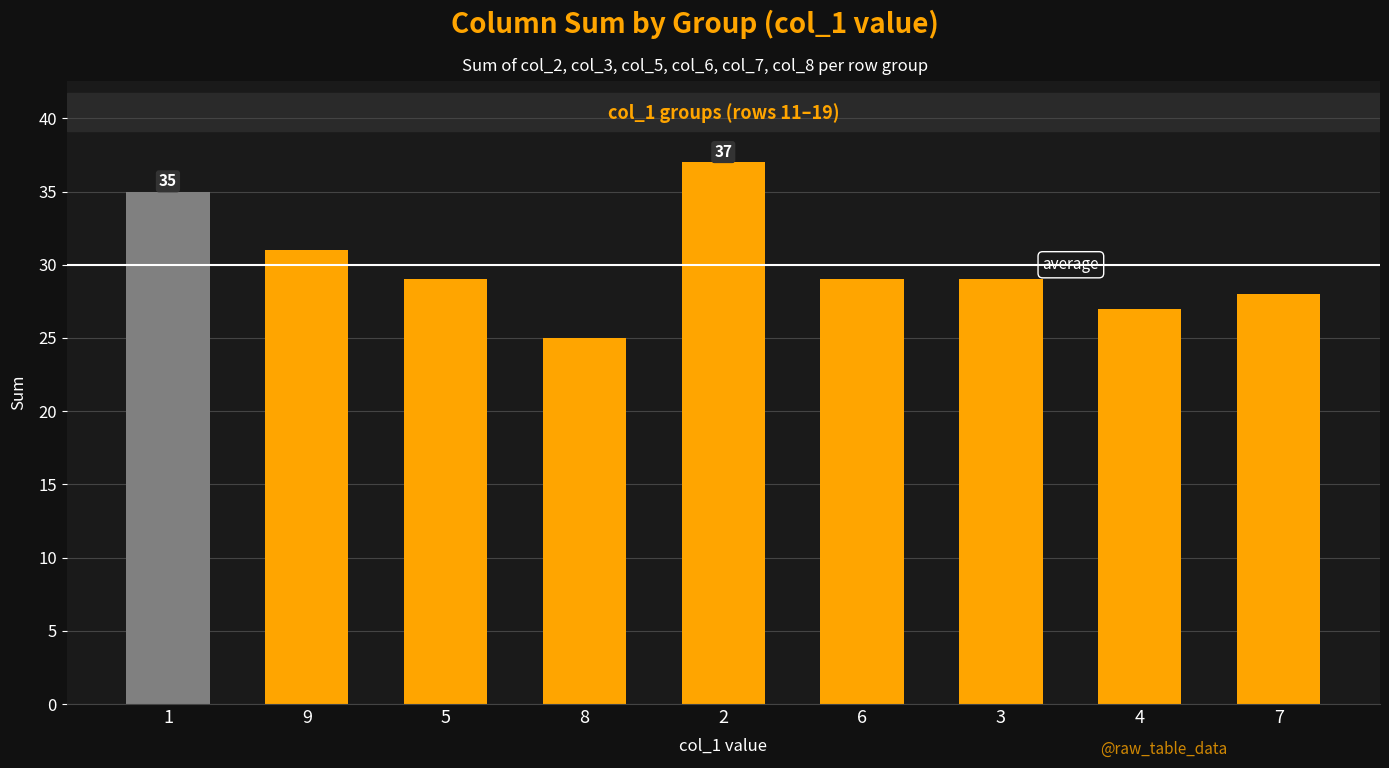

What is the change in value from 9 to 4?

-4